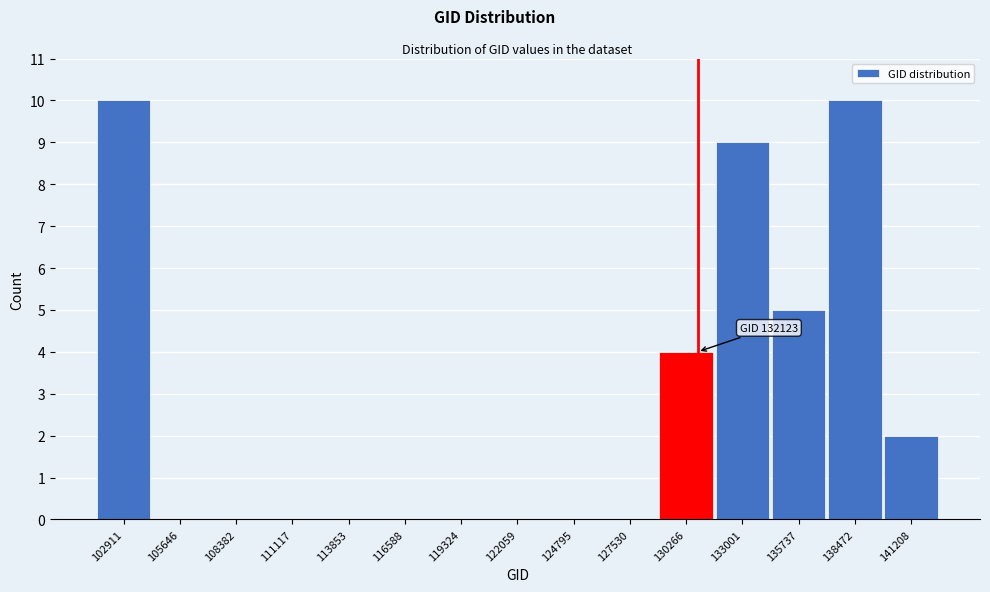

Reading left to right, what are all the values shown in this chart?

102911=10	105646=0	108382=0	111117=0	113853=0	116588=0	119324=0	122059=0	124795=0	127530=0	130266=4	133001=9	135737=5	138472=10	141208=2